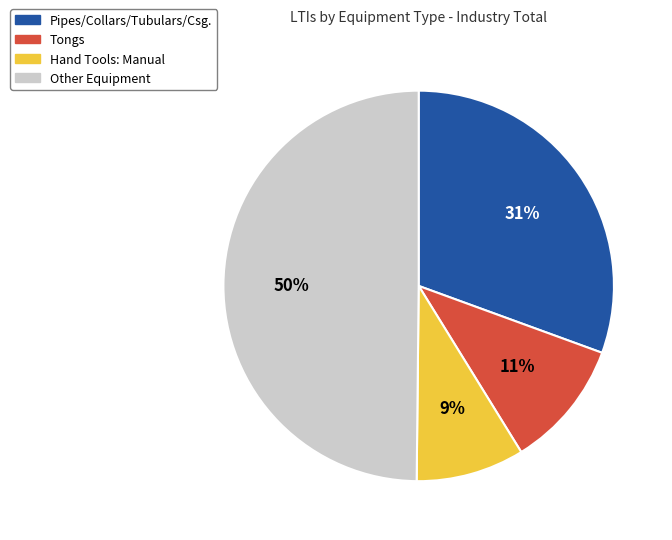

How many slices are in this pie chart?

4